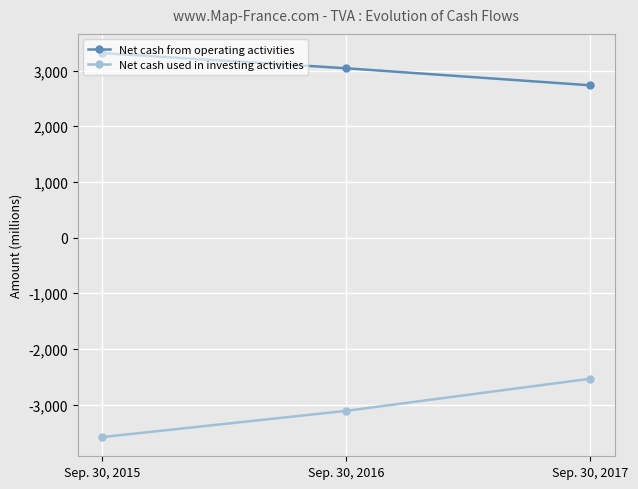

What is the value of the Net cash used in investing activities point at the 2nd from the left?

-3113